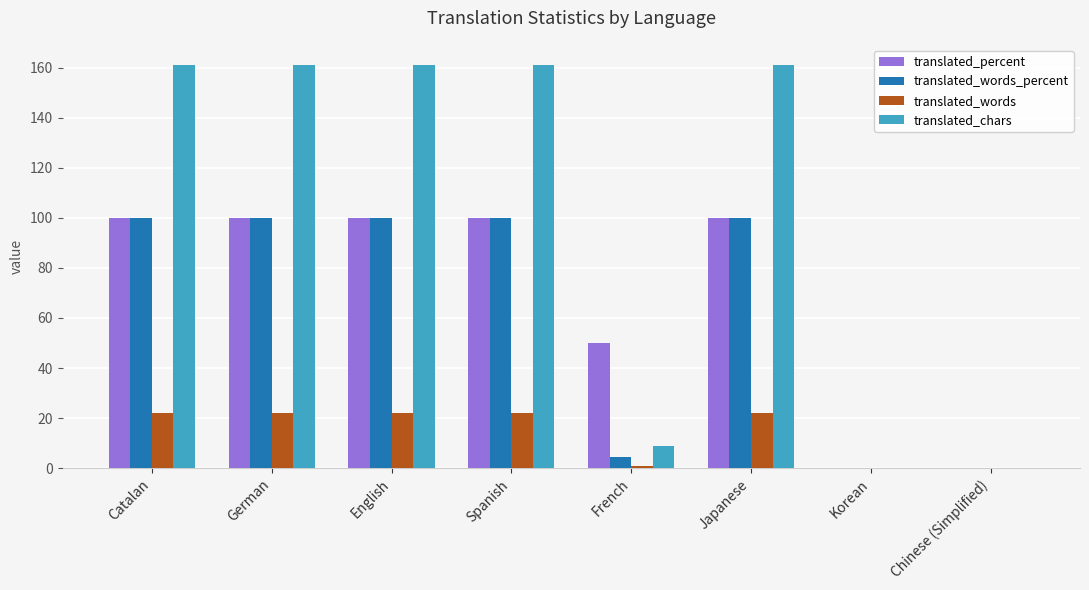

Reading left to right, list all the values displayed in this chart.

translated_percent: Catalan=100.0	German=100.0	English=100.0	Spanish=100.0	French=50.0	Japanese=100.0	Korean=0.0	Chinese (Simplified)=0.0
translated_words_percent: Catalan=100.0	German=100.0	English=100.0	Spanish=100.0	French=4.5	Japanese=100.0	Korean=0.0	Chinese (Simplified)=0.0
translated_words: Catalan=22.0	German=22.0	English=22.0	Spanish=22.0	French=1.0	Japanese=22.0	Korean=0.0	Chinese (Simplified)=0.0
translated_chars: Catalan=161.0	German=161.0	English=161.0	Spanish=161.0	French=9.0	Japanese=161.0	Korean=0.0	Chinese (Simplified)=0.0